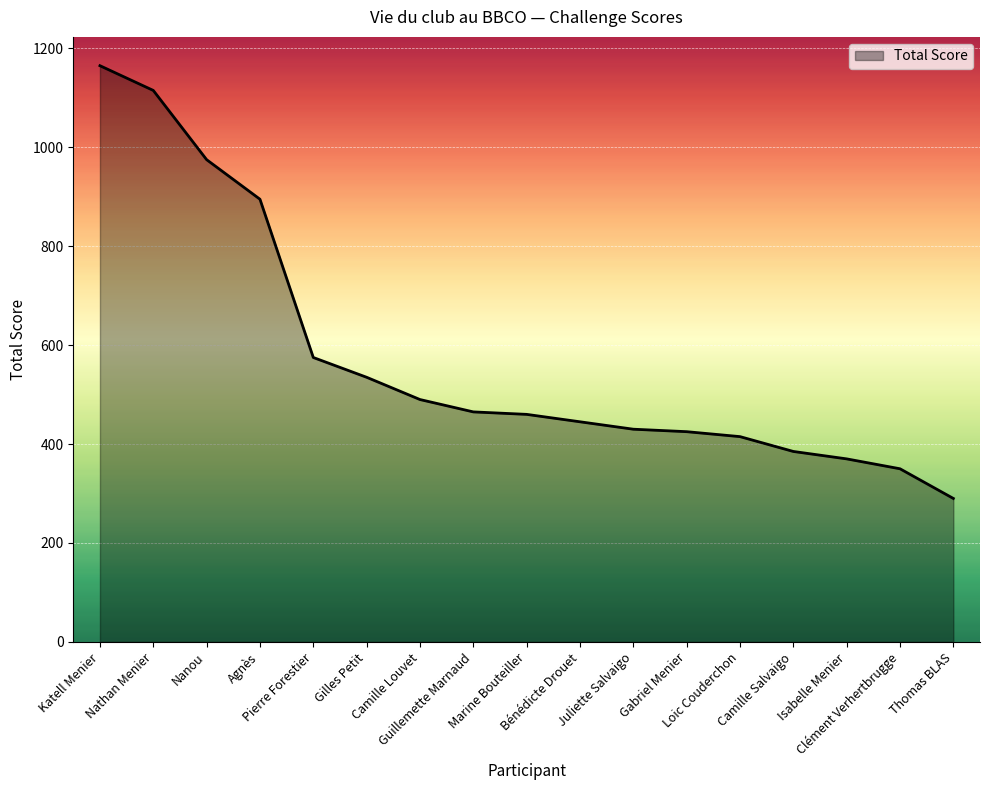

At which category does the chart reach its peak across all series?

Katell Menier